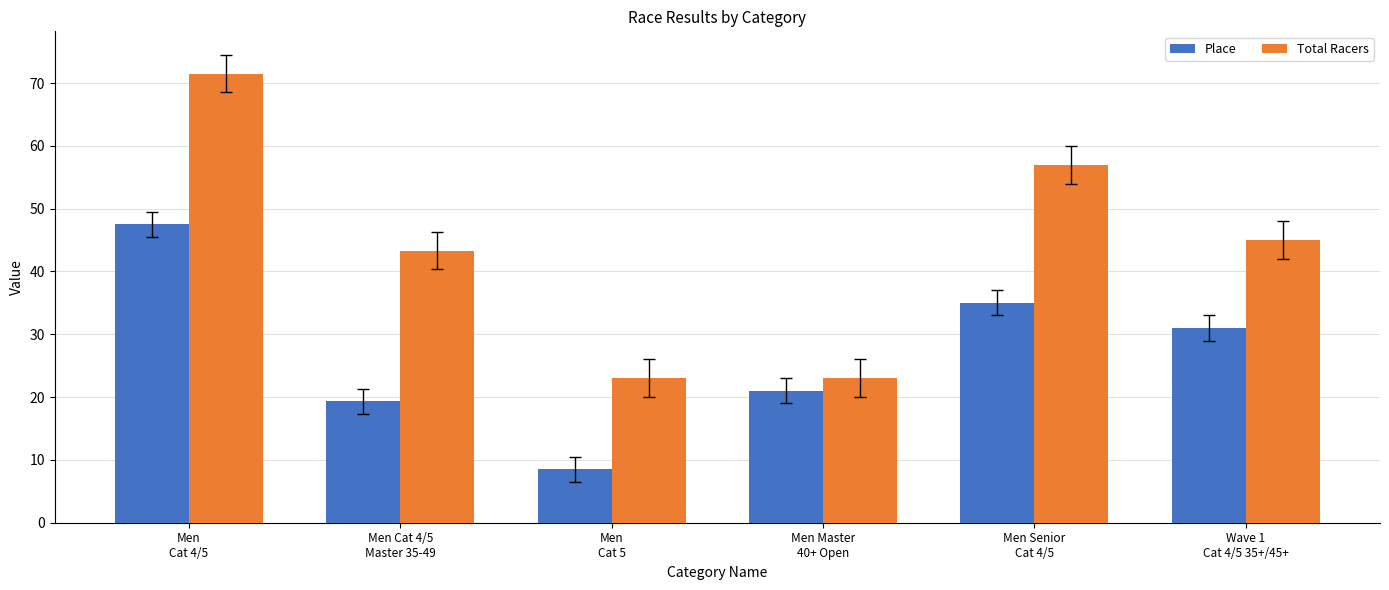

What is the difference between the Total Racers values at Men
Cat 4/5 and Wave 1
Cat 4/5 35+/45+?

26.5